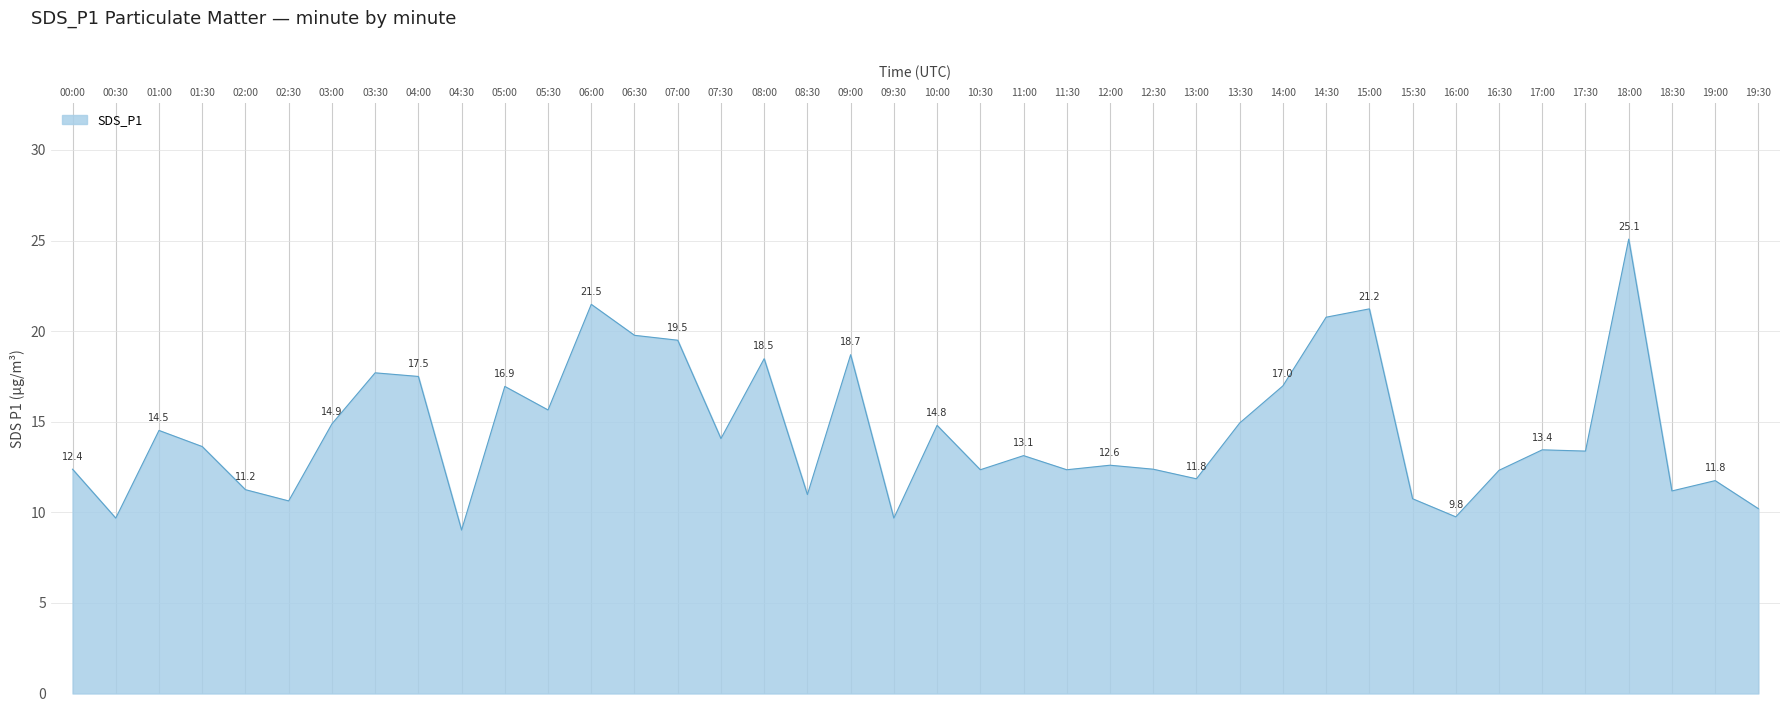

What is the difference between the values at 08:00 and 10:30?

6.1